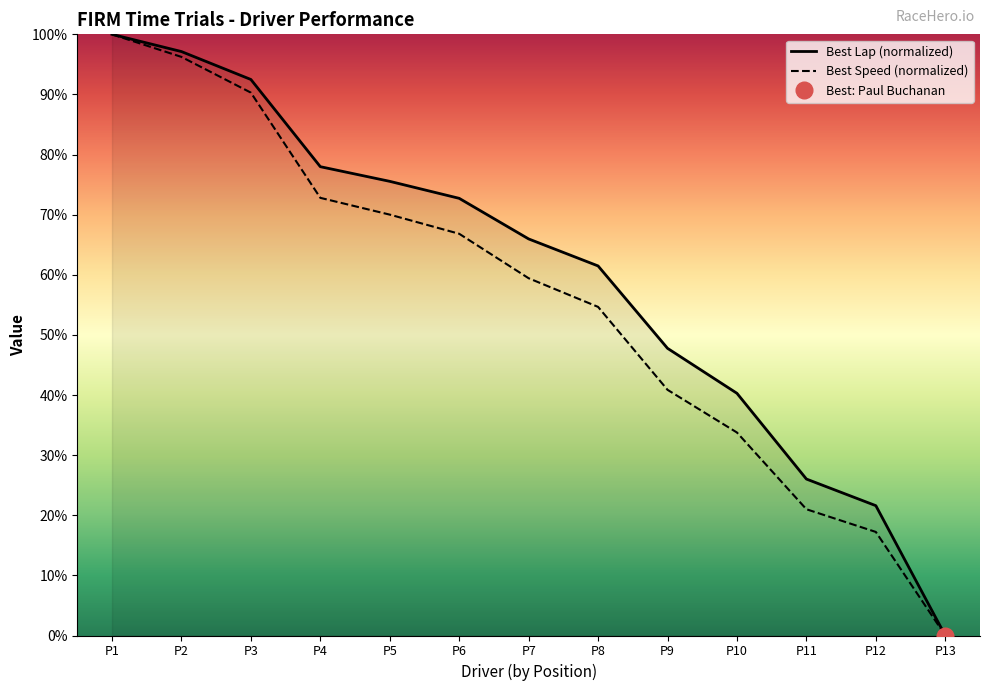

True or false: Best Speed and Best Lap time intersect in this chart.

False